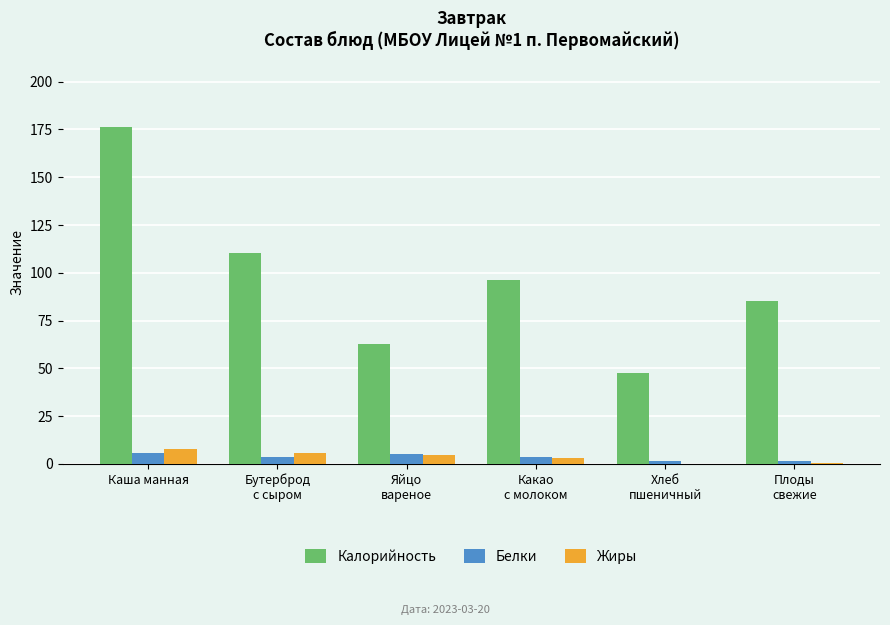

What is the average value of the Жиры series?

3.7